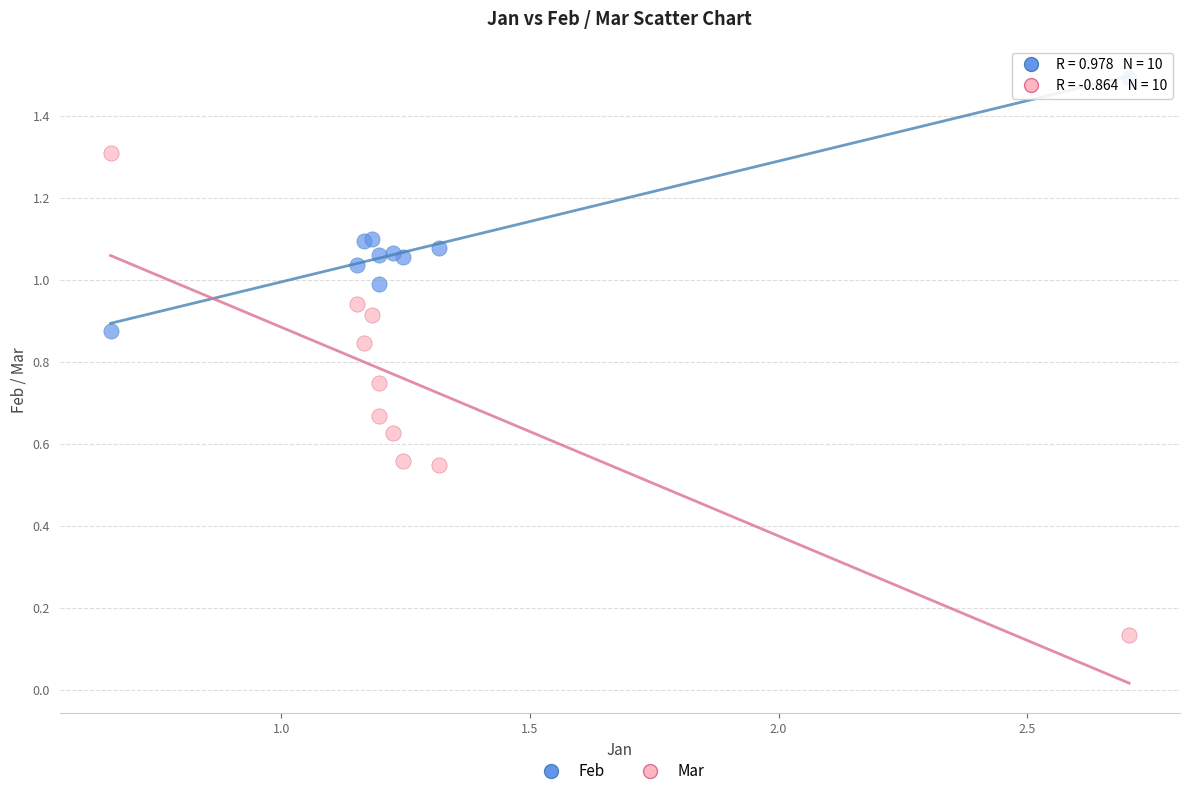

Which series has the widest spread of Y values?

Mar